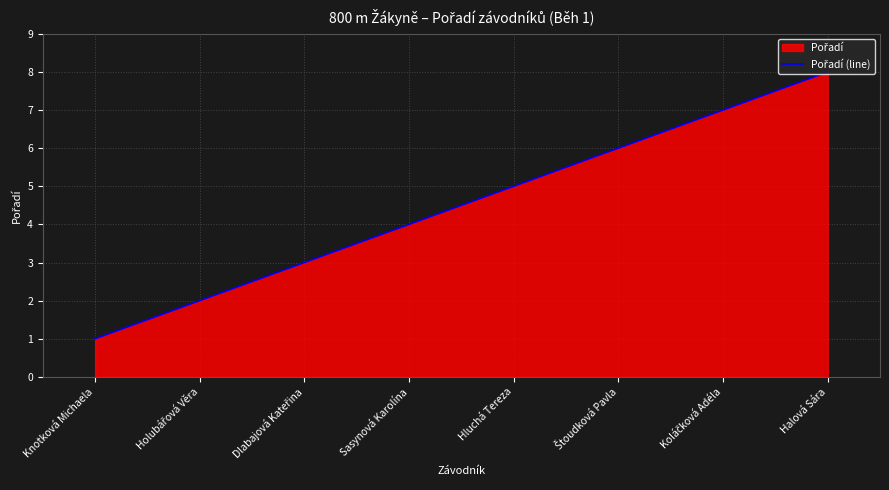

What is the label of the 2nd point from the left?

Holubářová Věra